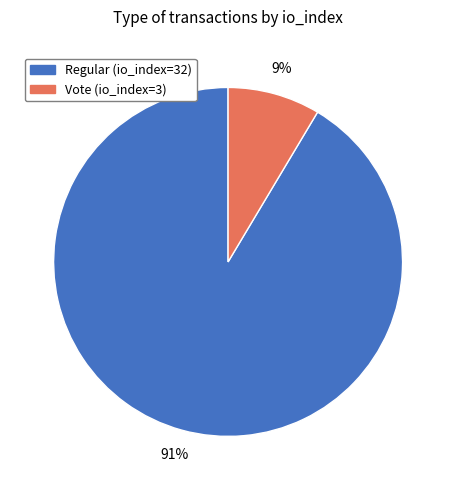

Is there any slice that represents more than half of the pie?

Yes